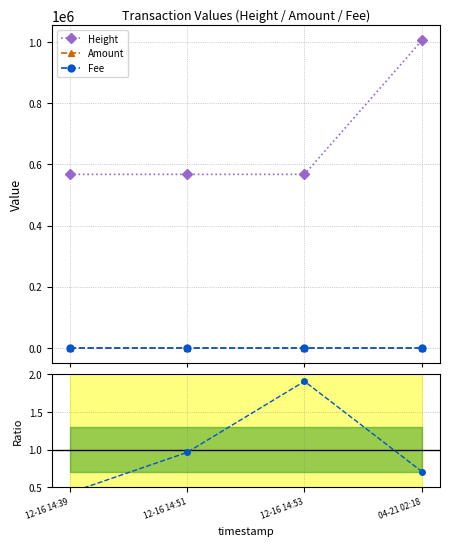

What is the difference between the highest and lowest values at 04-21 02:18?

1005560.0